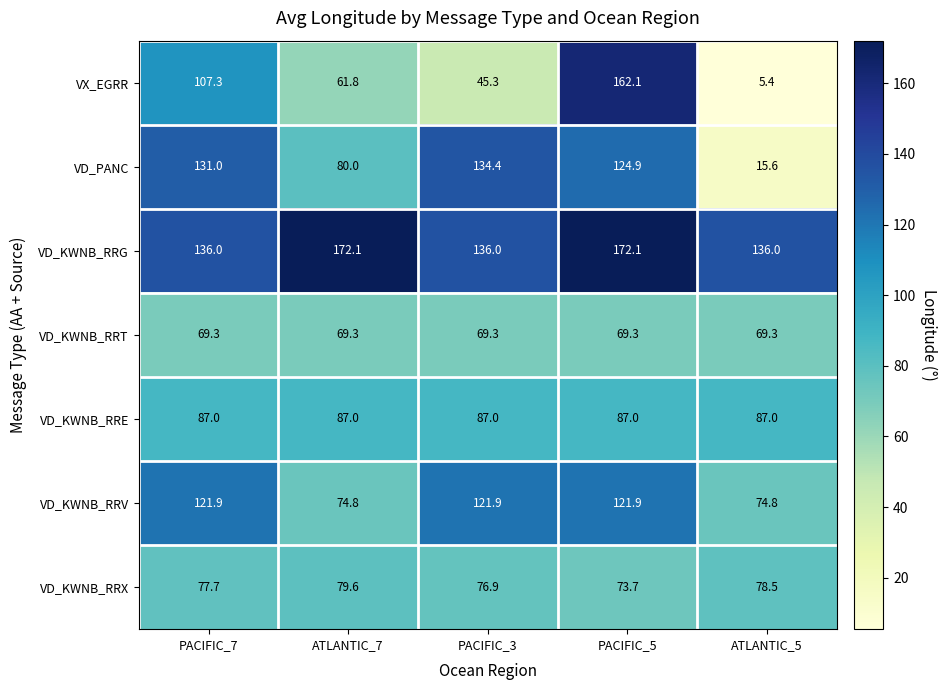

Which series changed the most between PACIFIC_7 and ATLANTIC_7?

VD_PANC